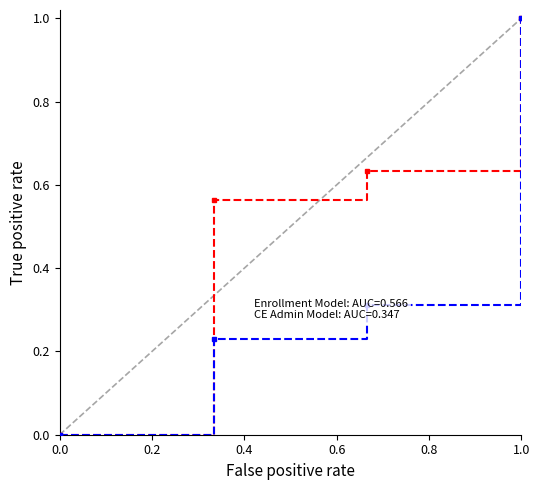

What is the maximum value shown in the chart?

1.0